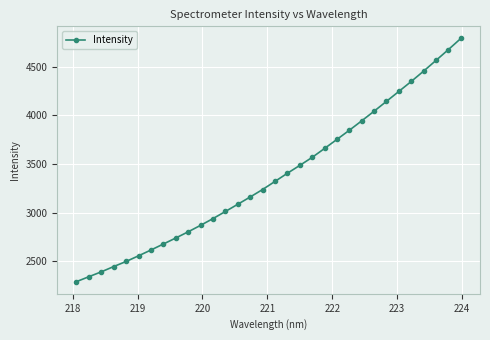

What is the average value?

3371.8